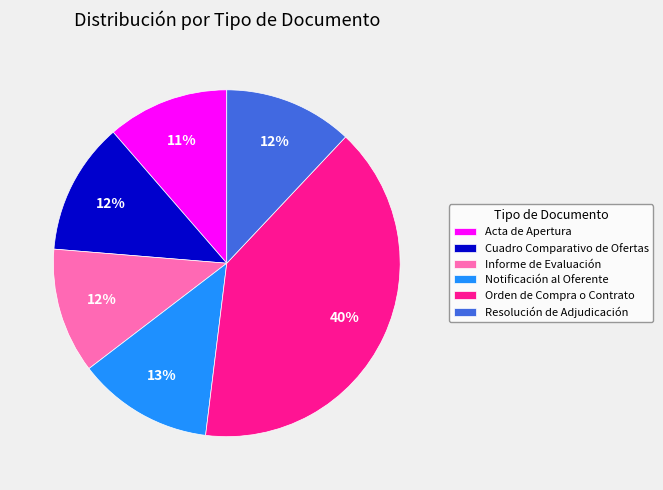

Which has a higher value, Orden de Compra o Contrato or Resolución de Adjudicación?

Orden de Compra o Contrato